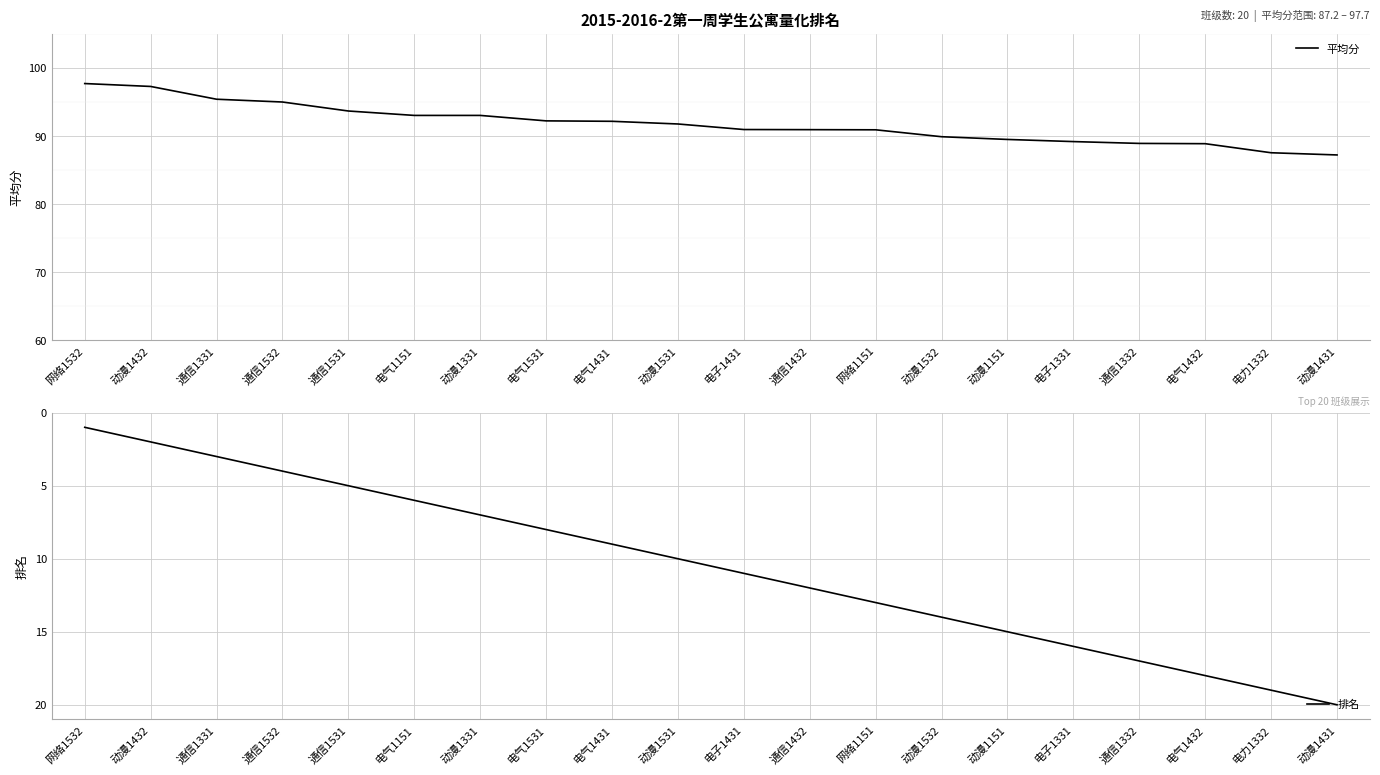

Which category has the lowest value across all series?

网络1532